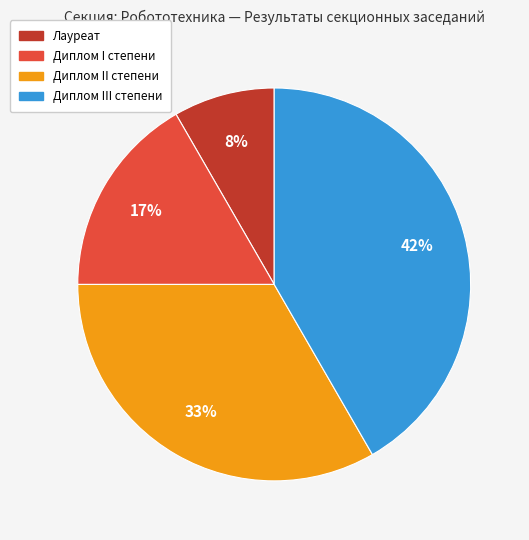

Is it true that Диплом I степени is 17% of the pie?

True